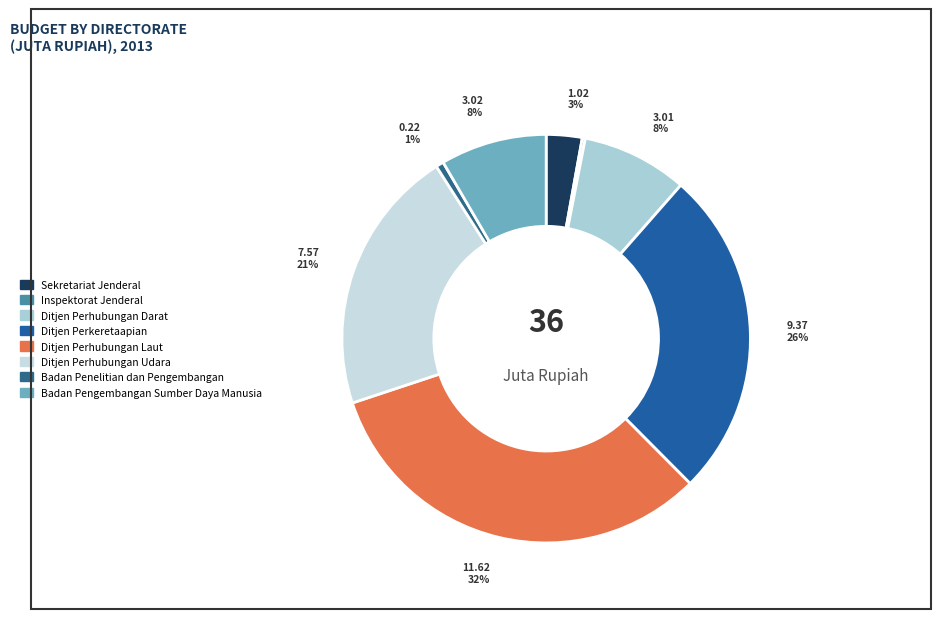

To the nearest percent, what is the combined percentage of Ditjen Perhubungan Laut and Ditjen Perhubungan Udara?

53%